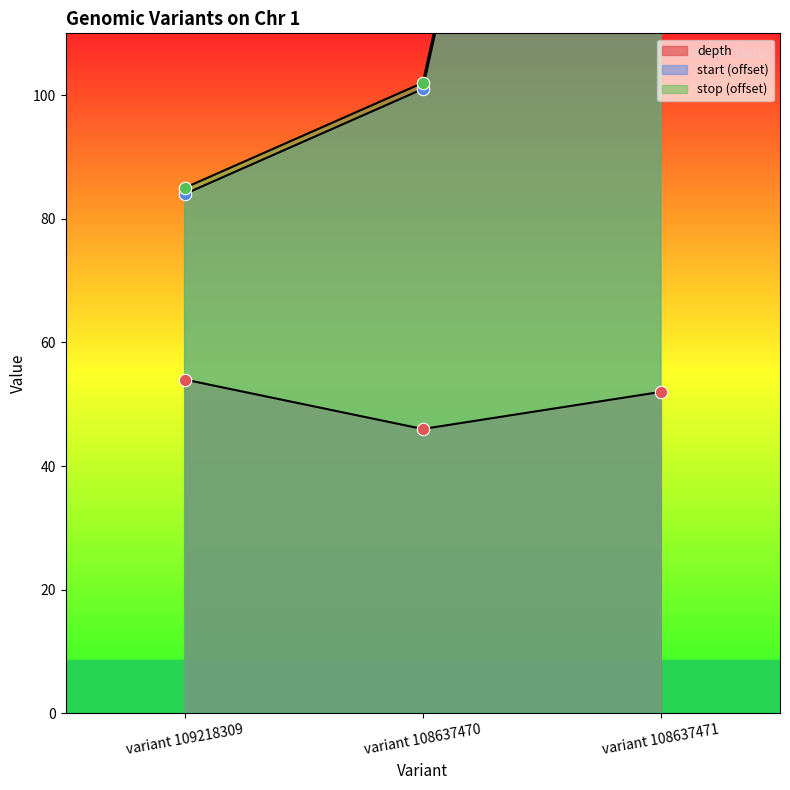

What are all the series names shown in the legend?

depth, start, stop